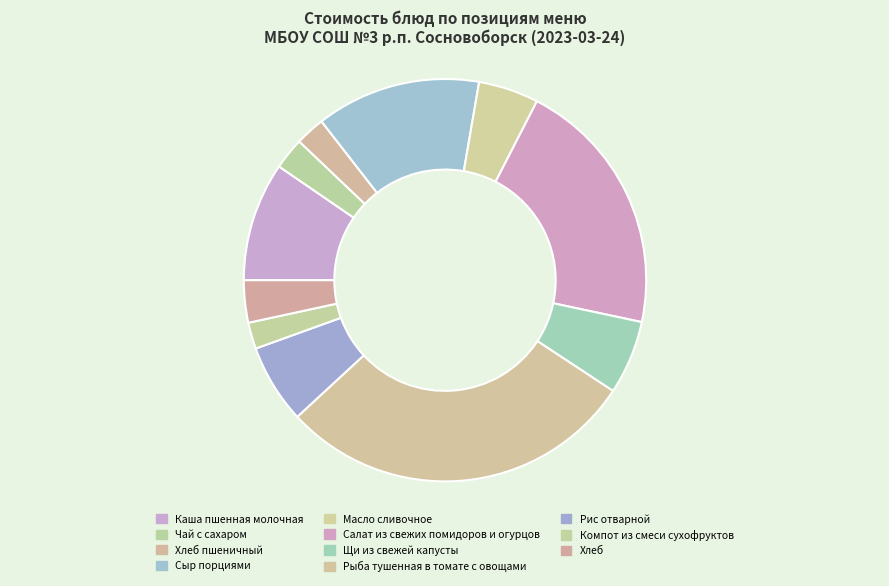

Count the number of slices in the pie.

11